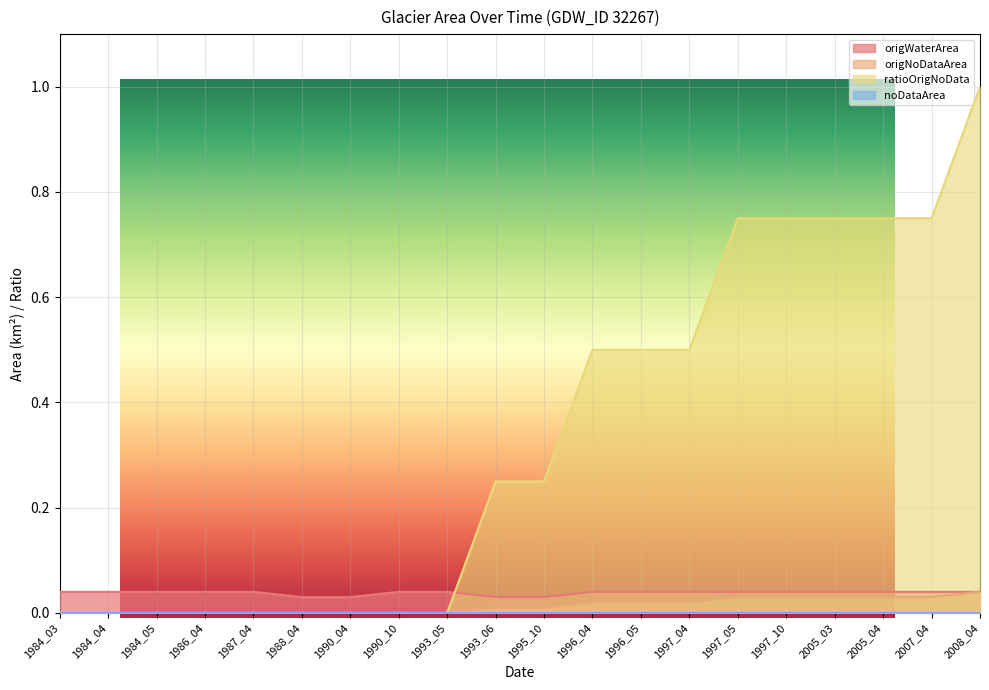

Reading left to right, extract all data points from this chart.

origWaterArea: 0.0	0.0	0.0	0.0	0.0	0.0	0.0	0.0	0.0	0.0	0.0	0.0	0.0	0.0	0.0	0.0	0.0	0.0	0.0	0.0
origNoDataArea: 0.0	0.0	0.0	0.0	0.0	0.0	0.0	0.0	0.0	0.0	0.0	0.0	0.0	0.0	0.0	0.0	0.0	0.0	0.0	0.0
ratioOrigNoData: 0.0	0.0	0.0	0.0	0.0	0.0	0.0	0.0	0.0	0.2	0.2	0.5	0.5	0.5	0.8	0.8	0.8	0.8	0.8	1.0